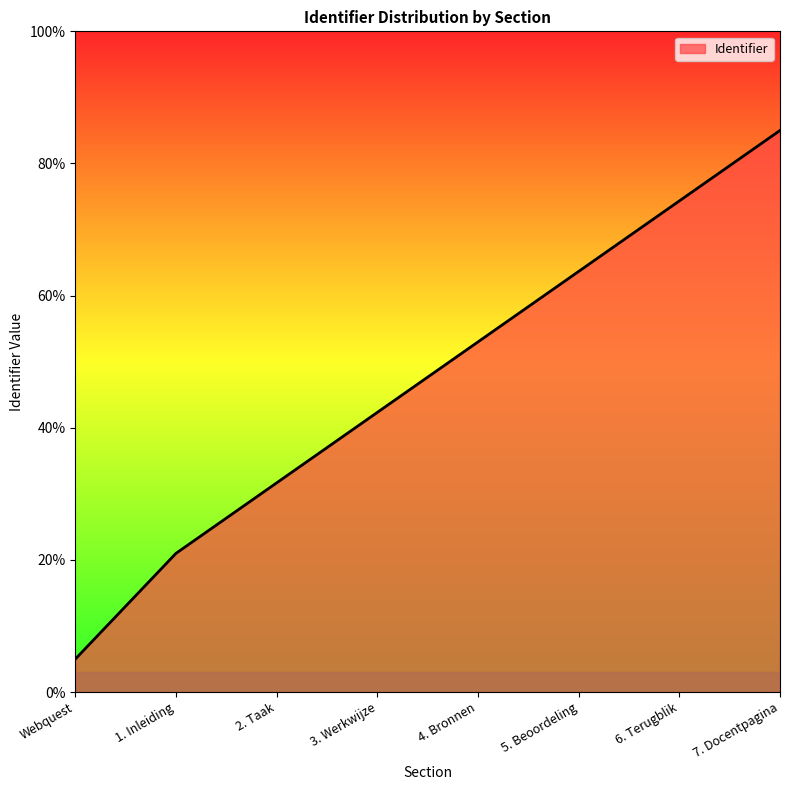

Which has a higher value, 3. Werkwijze or 7. Docentpagina?

7. Docentpagina